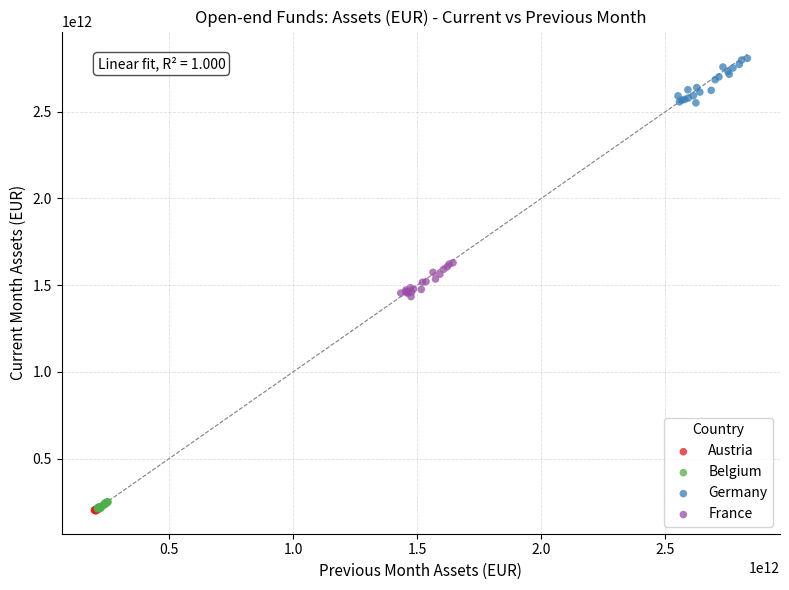

Which series contains the highest Y value?

Germany